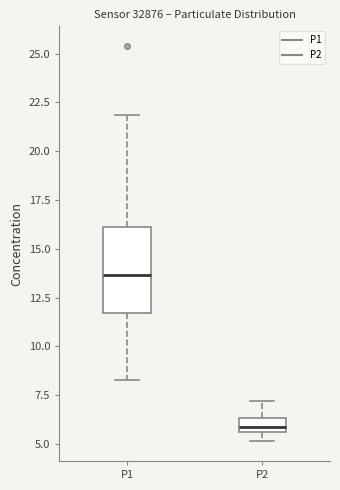

Which box has the highest median line?

P1